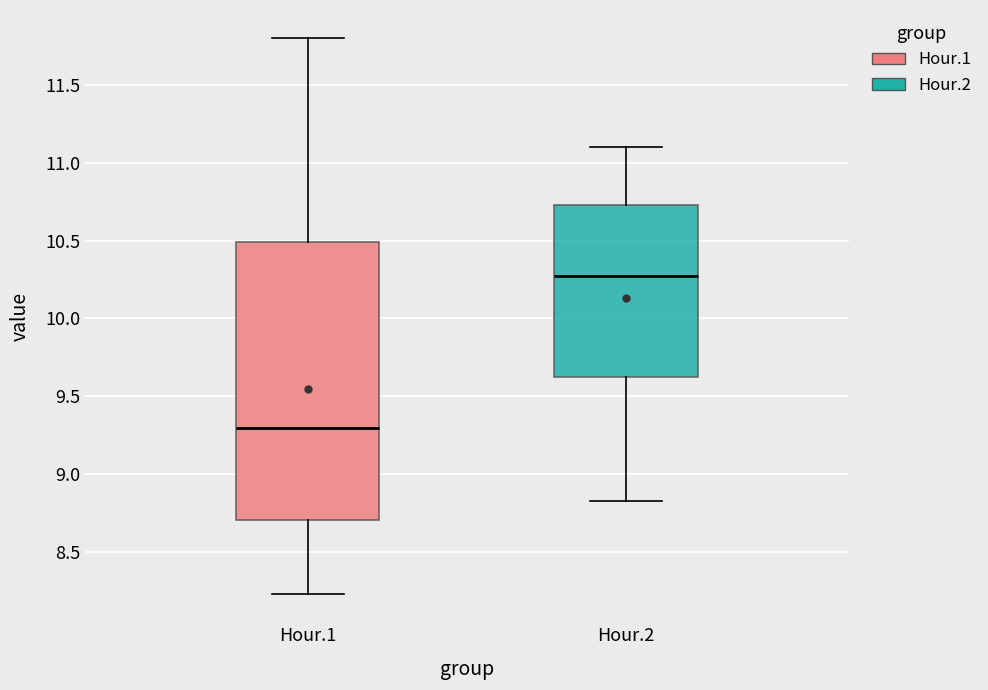

Reading left to right, transcribe this box plot: for each box, give where its median line is, the range the box spans, and where its two whiskers end, as read against the y-axis. The values are not printed on the chart, so give them approximately, as read against the axis.

Hour.1: median 9.30, box 8.70 to 10.50, whiskers 8.25 to 11.80
Hour.2: median 10.25, box 9.65 to 10.75, whiskers 8.85 to 11.10